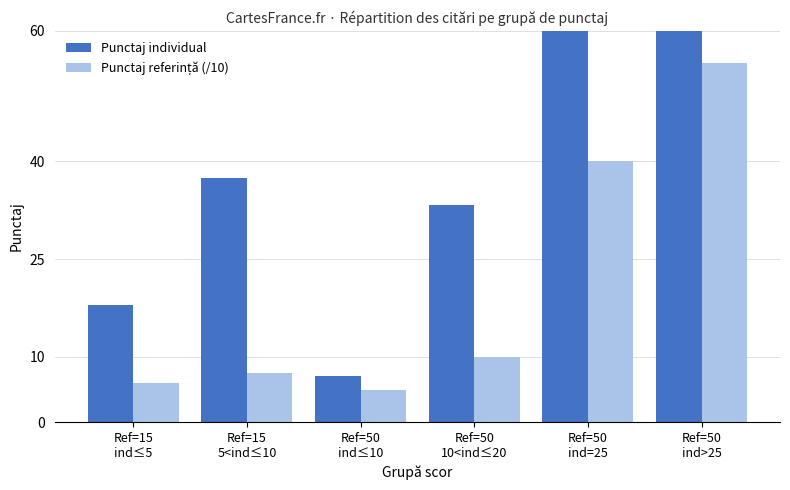

Which series has the widest spread of values?

Punctaj individual